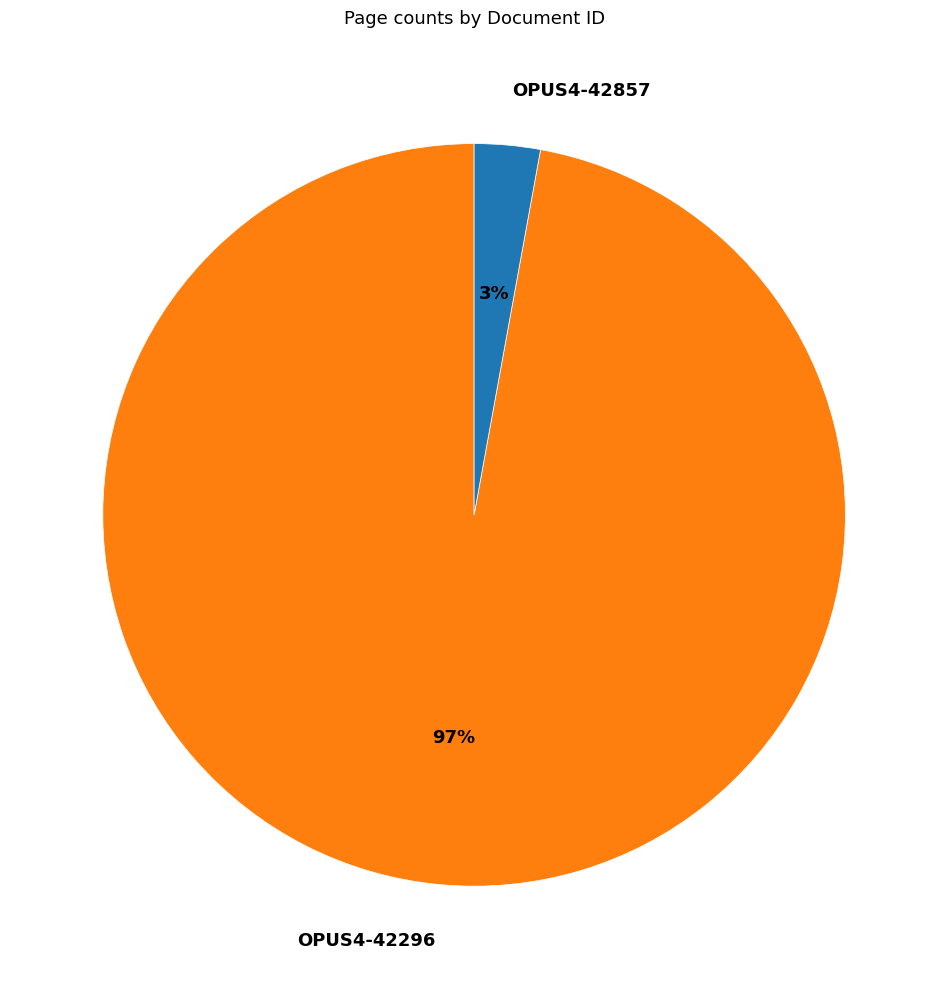

Which category accounts for the majority?

OPUS4-42296